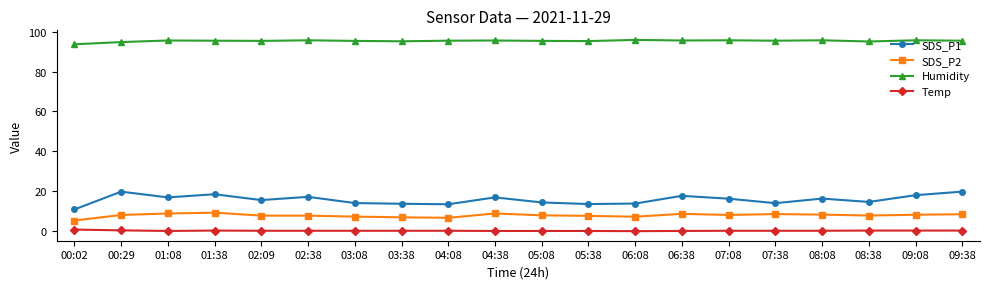

True or false: SDS_P2 has a value of 14.5 at 09:38.

False